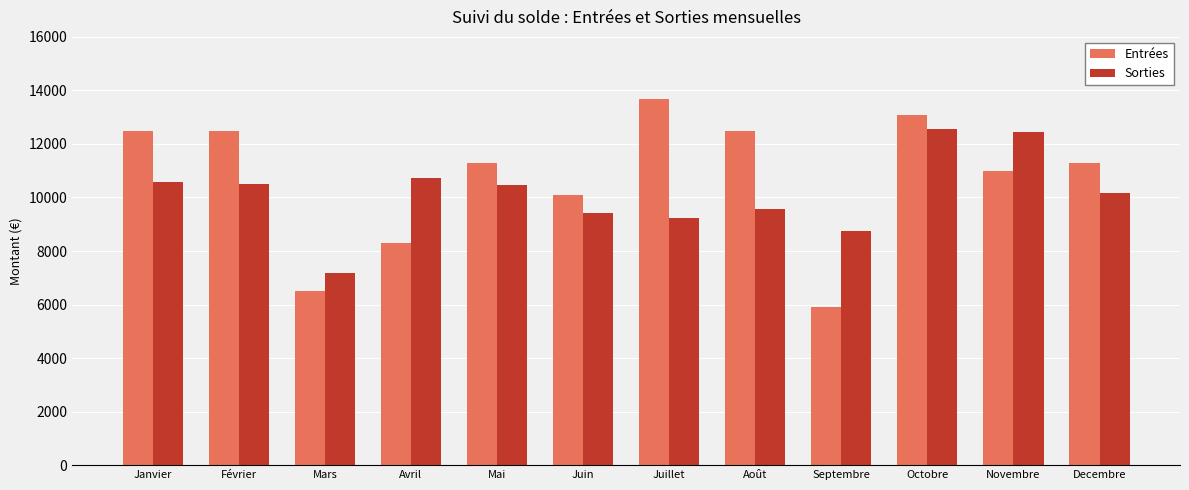

Which series has the largest total across all categories?

Entrées